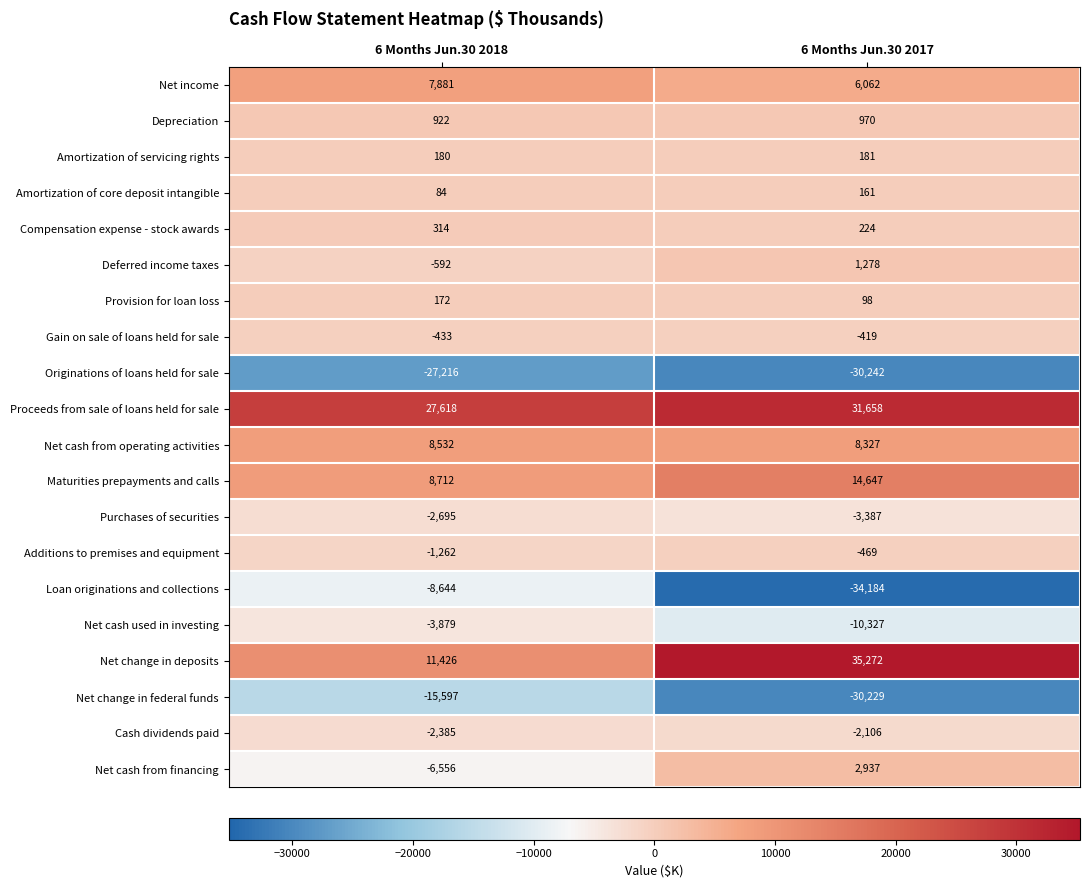

Which series has the widest spread of values?

Loan originations and collections